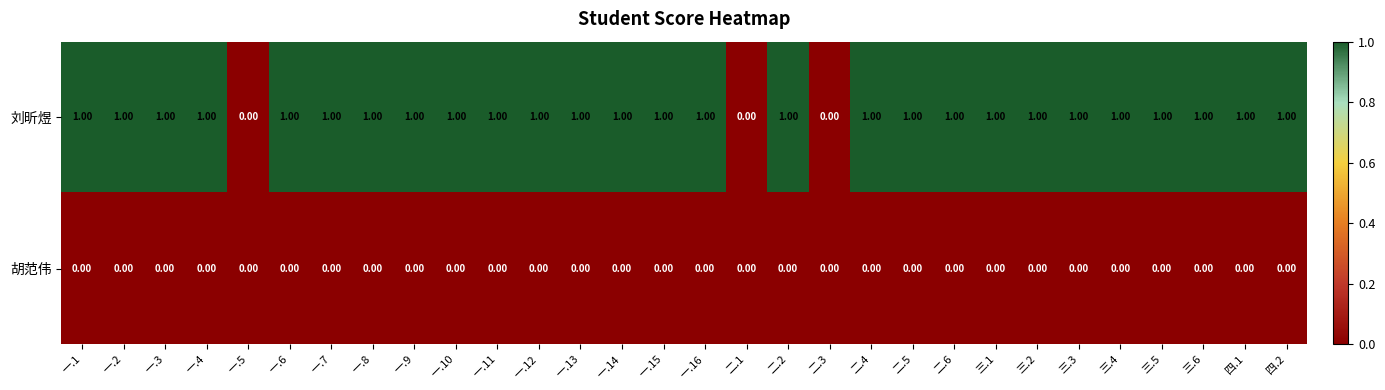

What is the sum of all 刘昕煜 values?

27